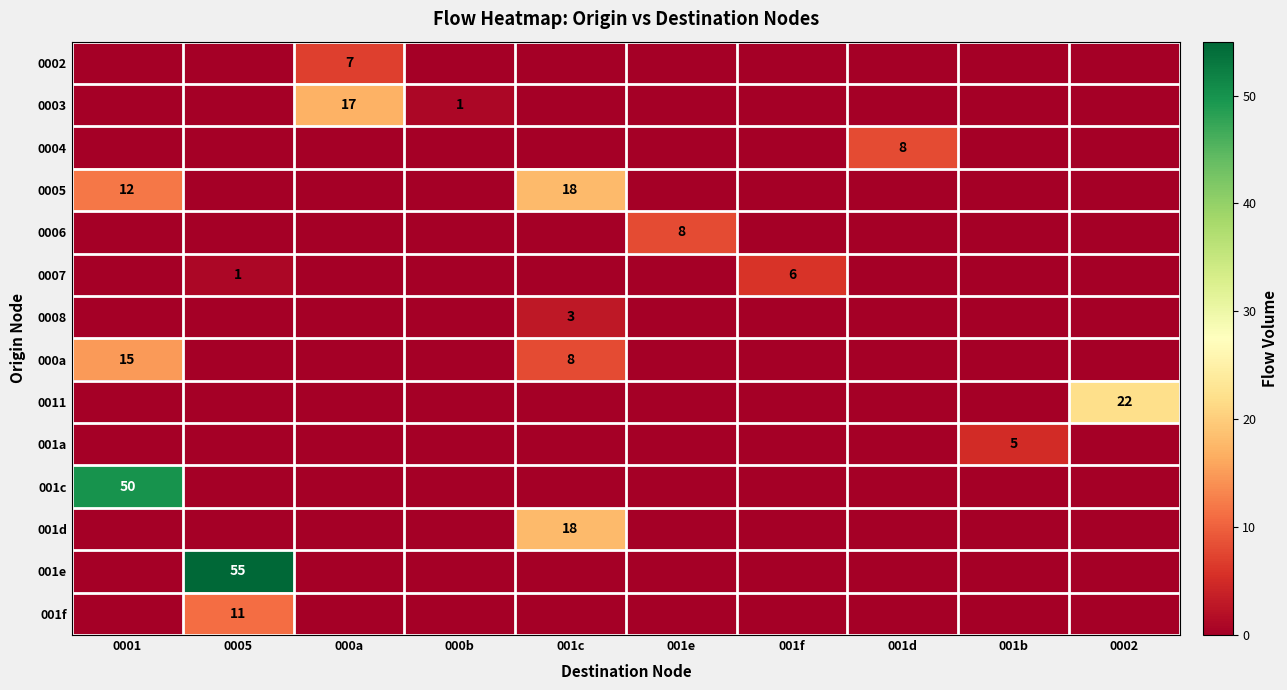

Is it true that 0007 equals 1 at 0005?

True